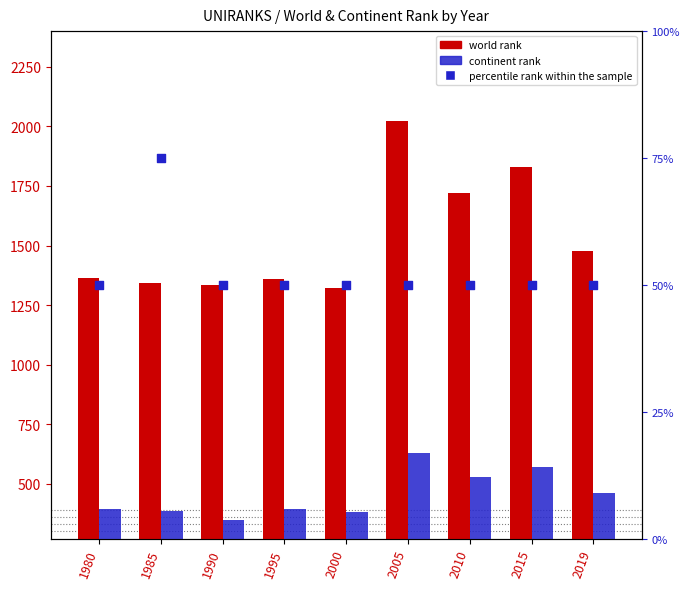

What is the total value across all series at 1985?

1803